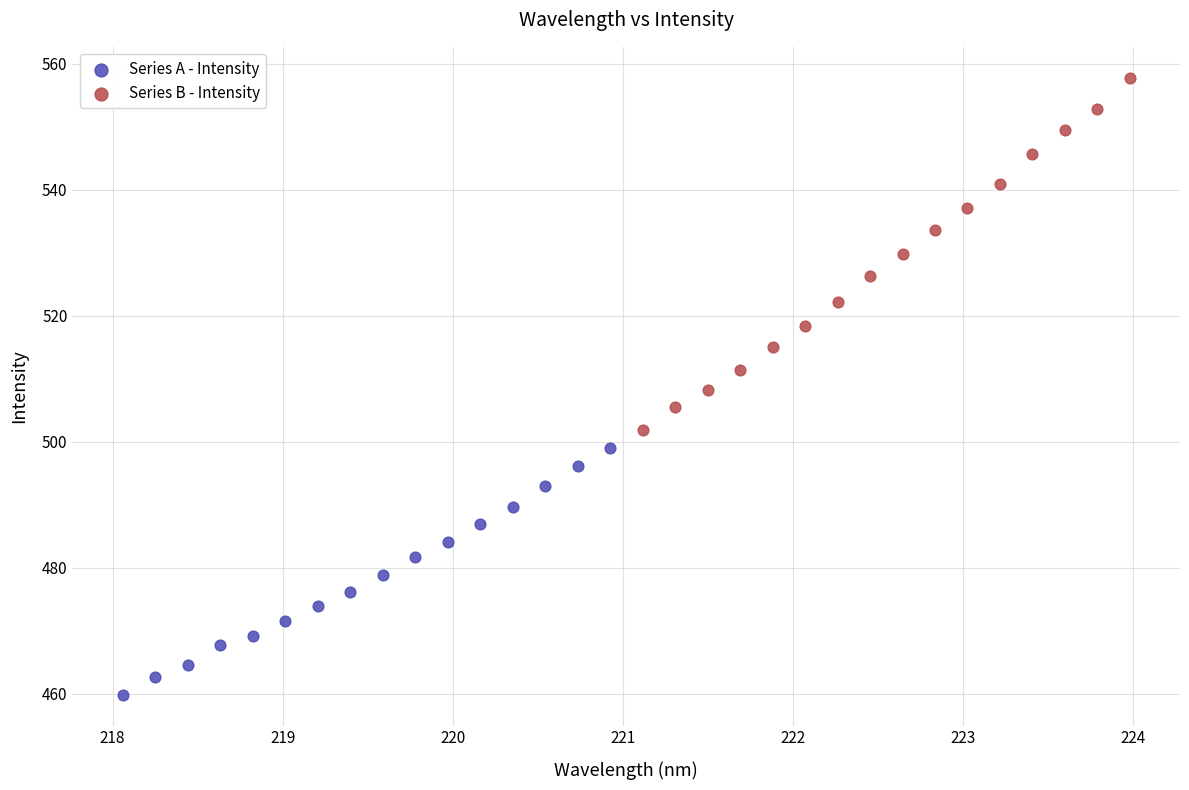

What are all the series names shown in the legend?

Series A - Intensity, Series B - Intensity